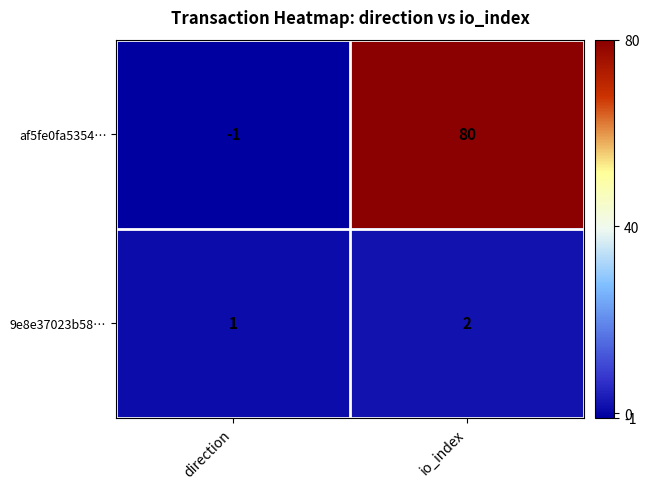

What is the sum of all 9e8e37023b58… values?

3